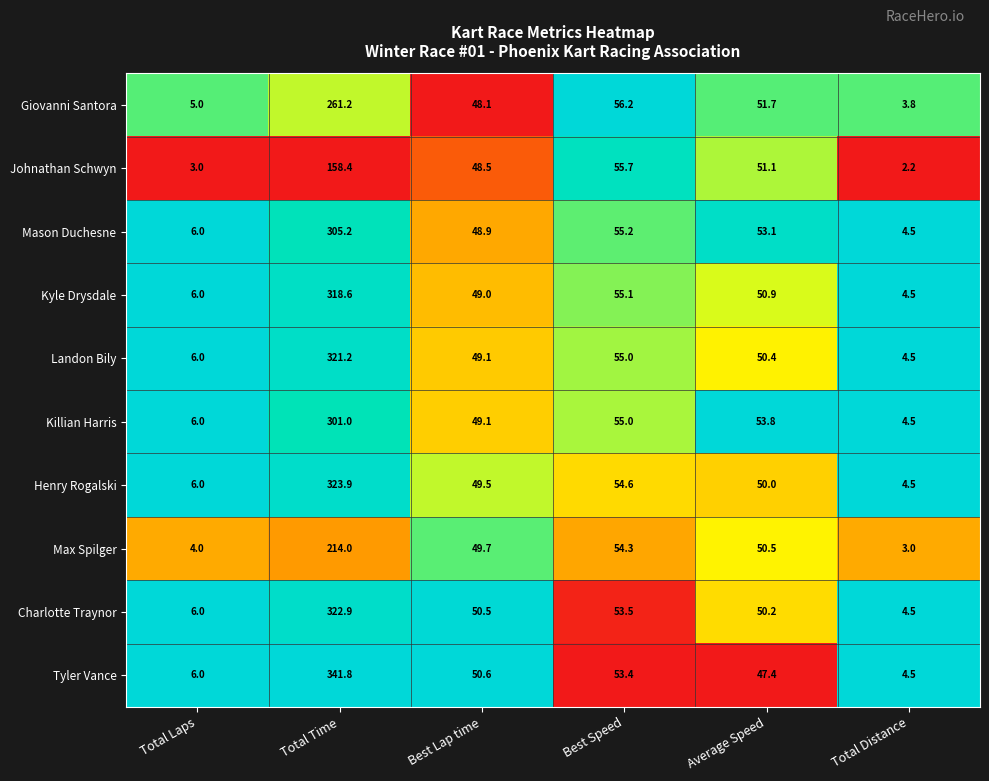

What is the maximum value shown in the chart?

341.8